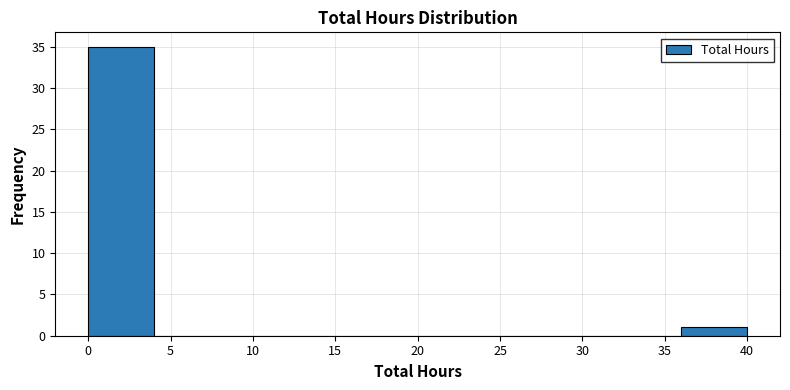

Which range on the x-axis has the tallest bar?

0 to 4